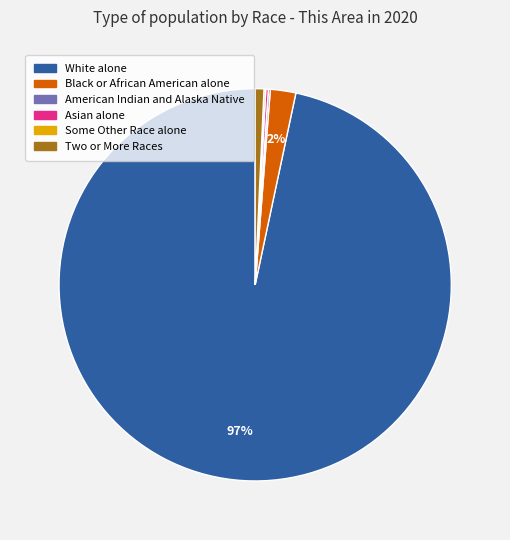

Is there any slice that represents more than half of the pie?

Yes